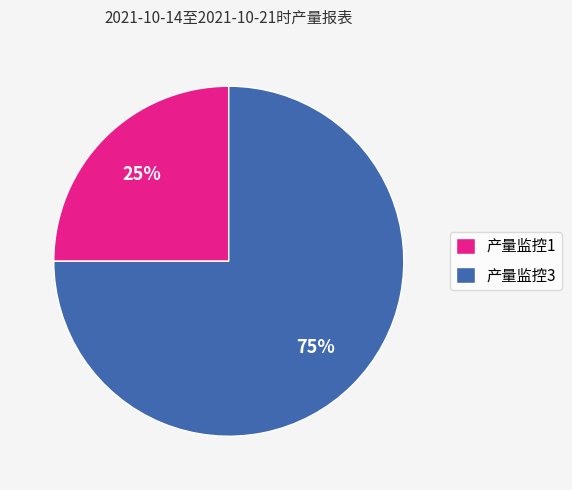

Is it true that 产量监控3 is 75% of the pie?

True